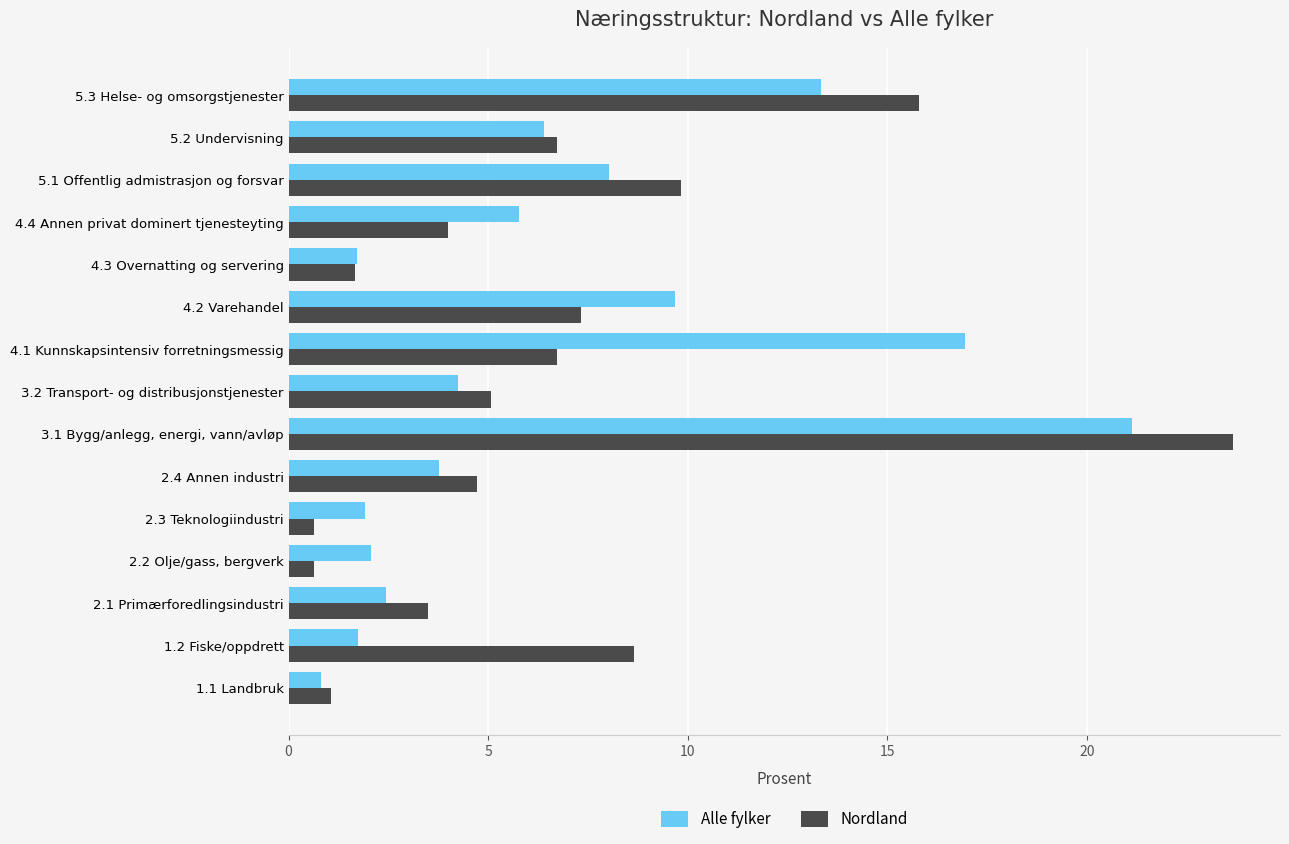

At which category is the sum across all series the highest?

3.1 Bygg/anlegg, energi, vann/avløp